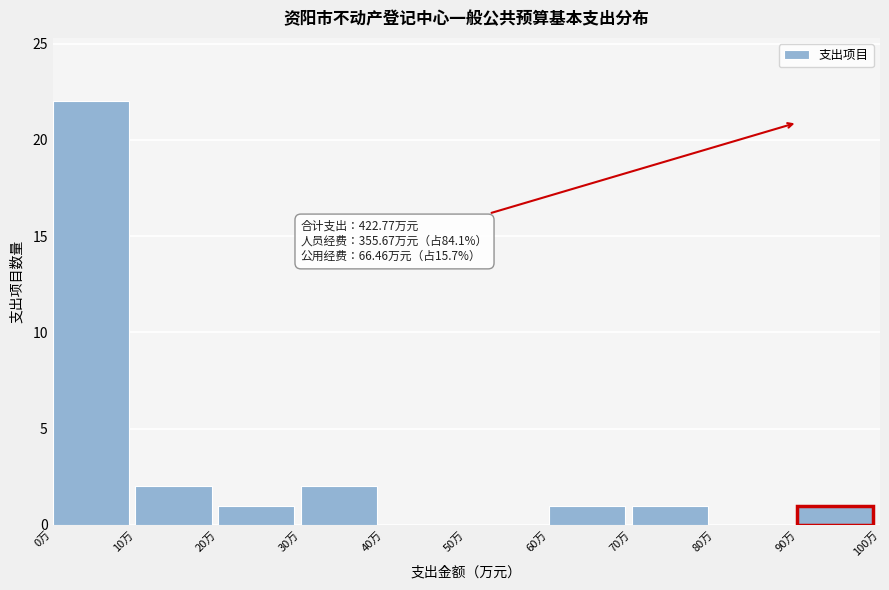

Which range on the x-axis has the tallest bar?

0 to 10